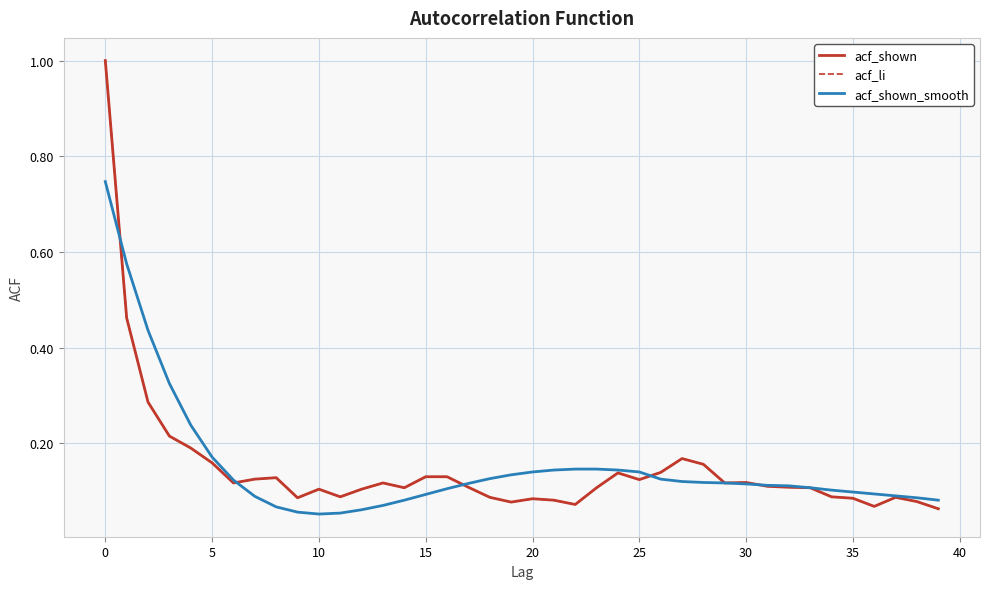

Is this an area chart (filled region under the line)?

No